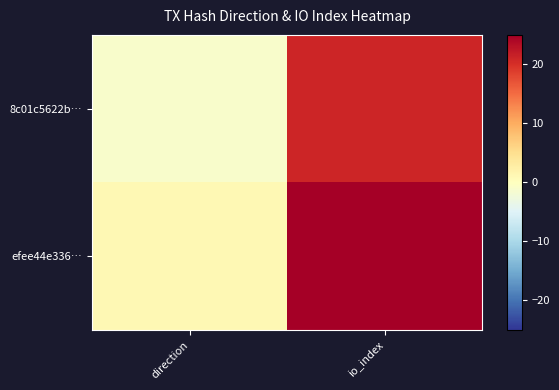

At io_index, list the series in order from largest to smallest.

efee44e336…, 8c01c5622b…